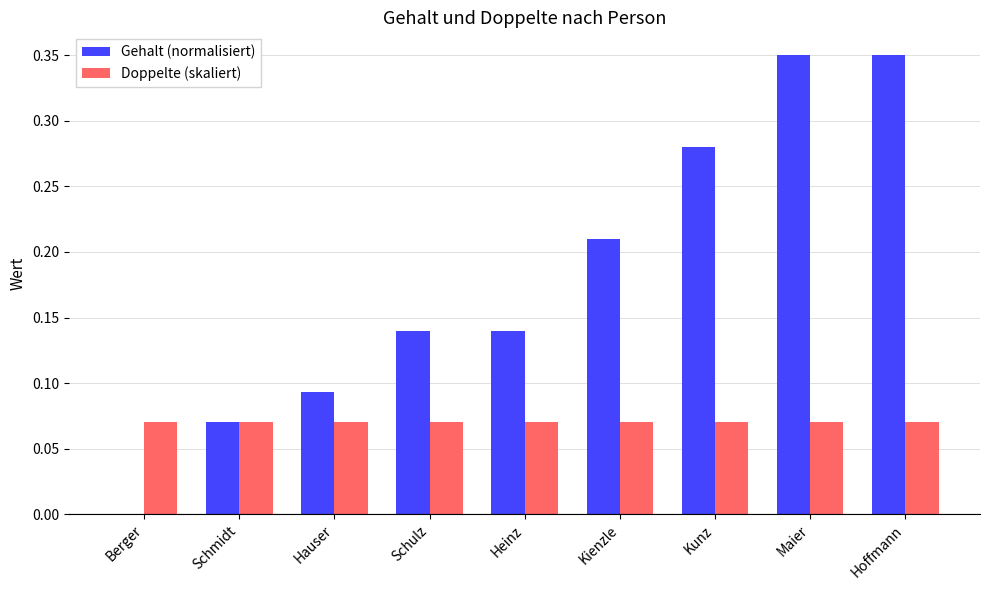

What is the total value across all series at Hoffmann?

0.4